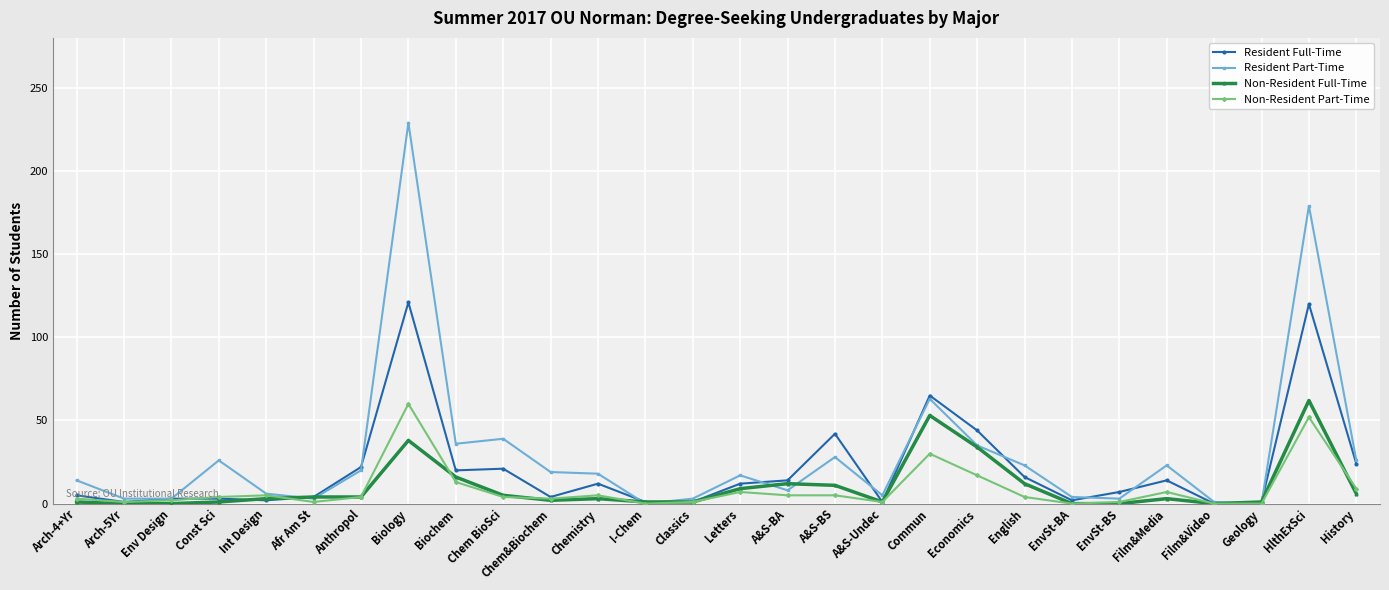

What is the greatest value displayed?

229